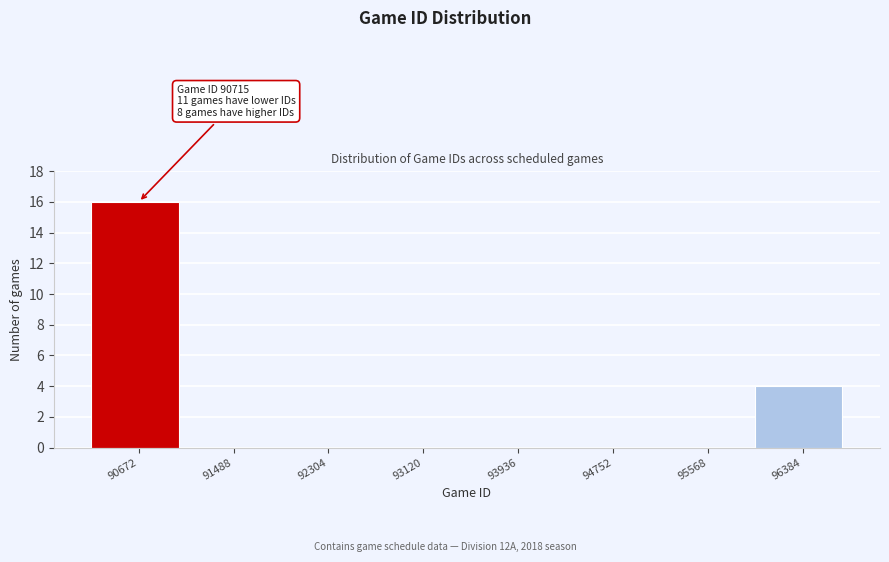

Reading left to right, extract all data points from this chart.

90672=16	91488=0	92304=0	93120=0	93936=0	94752=0	95568=0	96384=4